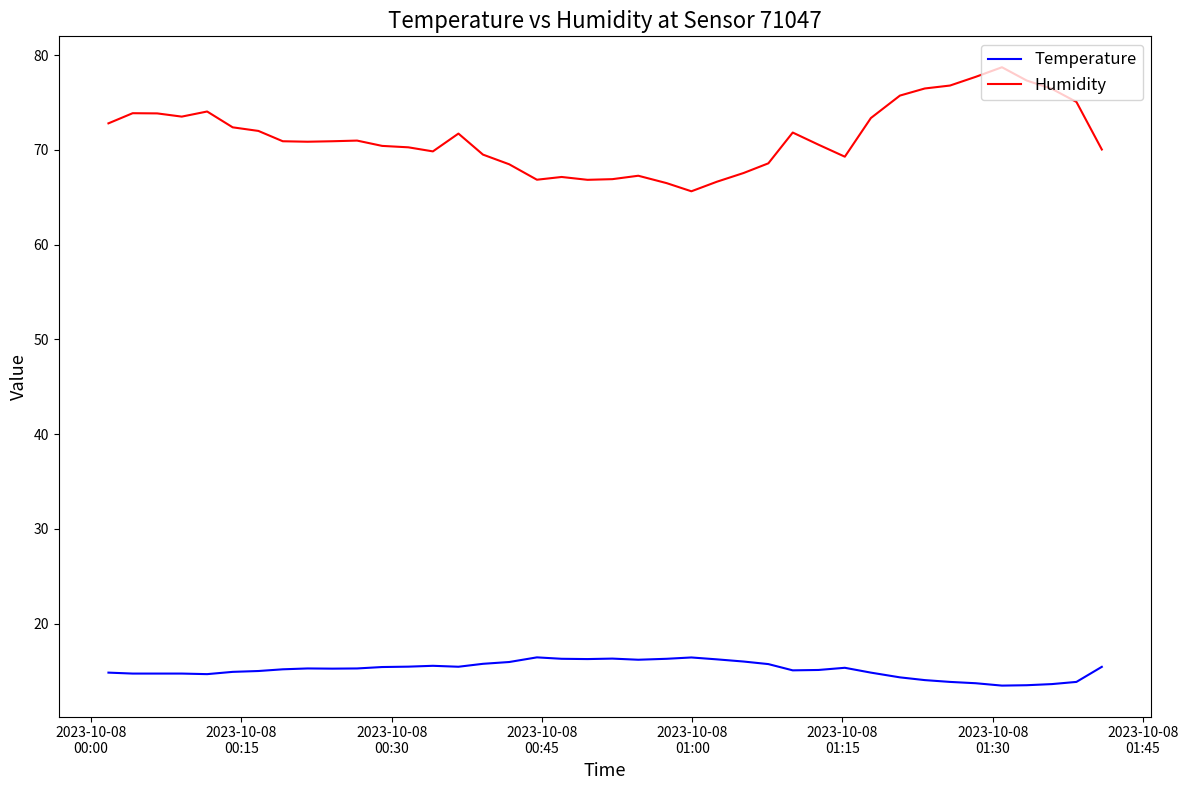

What are all the series names shown in the legend?

Temperature, Humidity